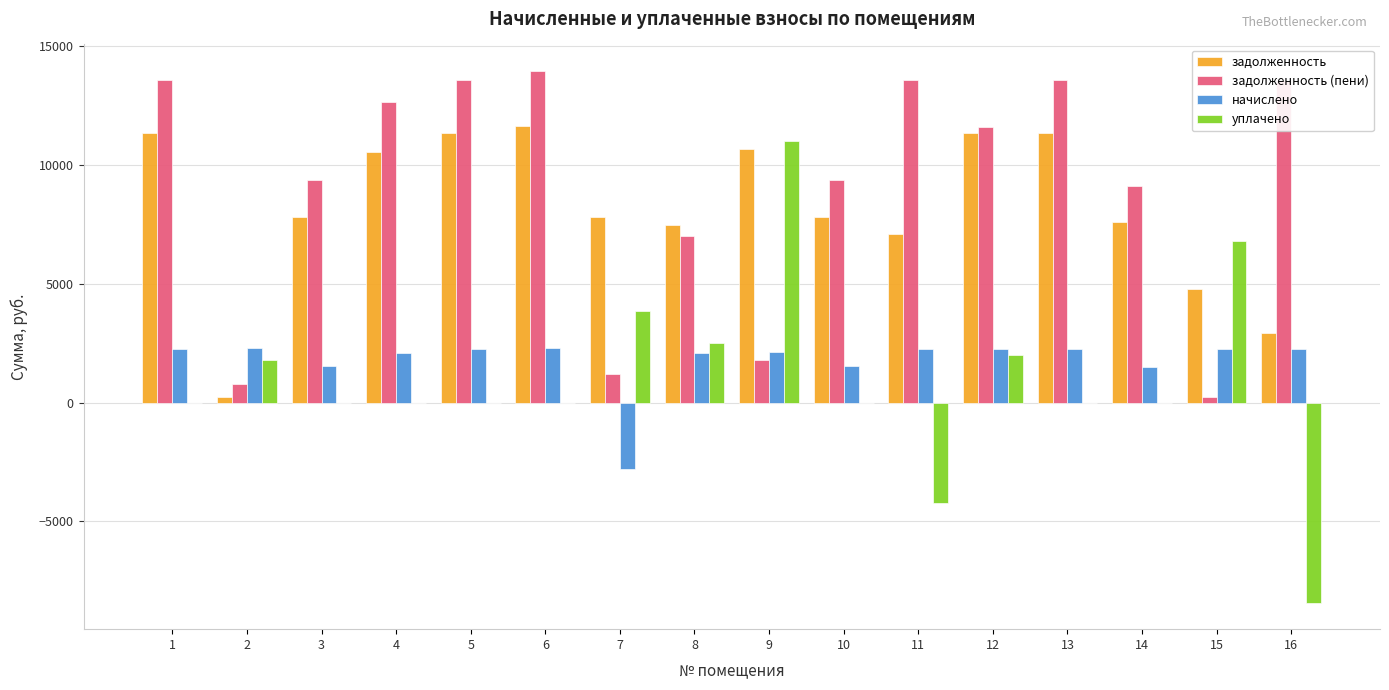

The value of уплачено at 7 is 6808.1. True or false?

False